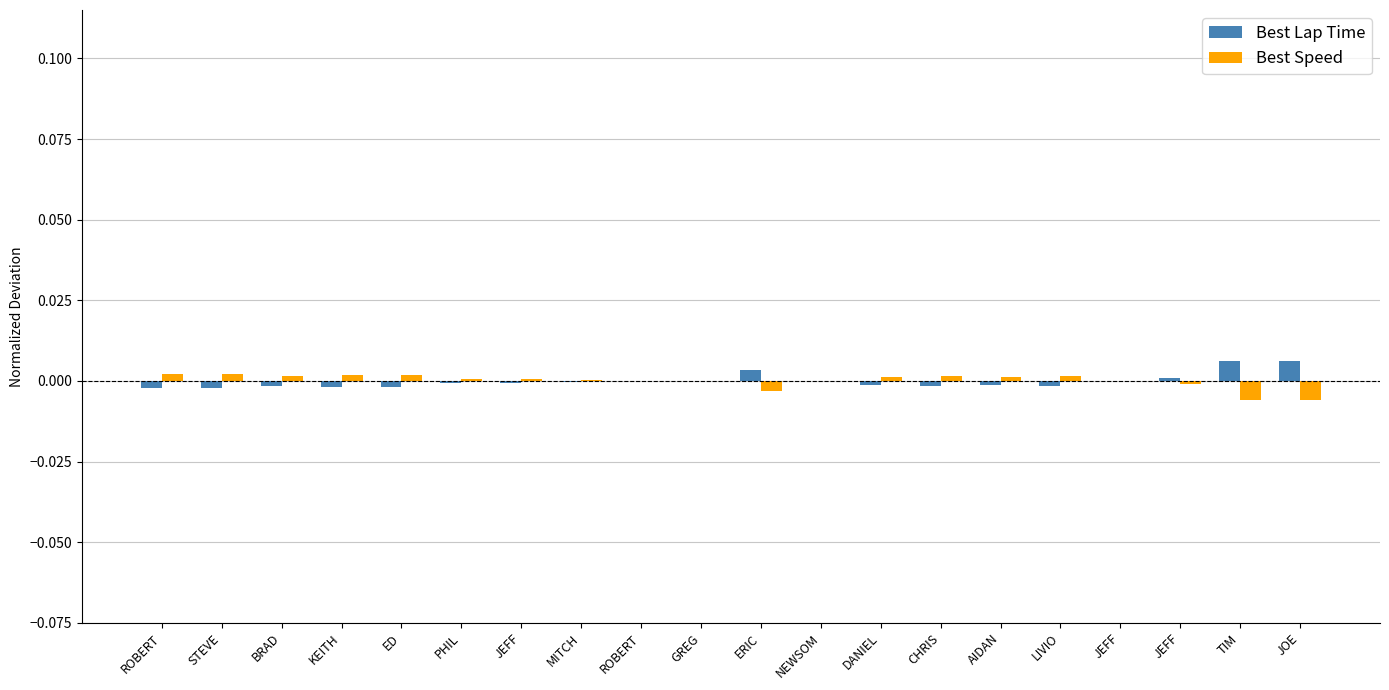

Where is Best Speed nearest to the value 0?

JEFF